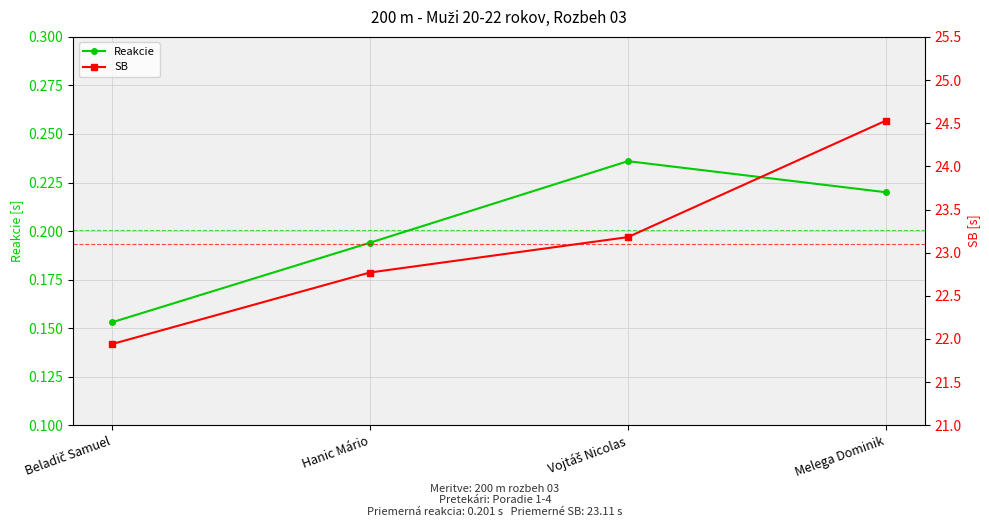

What position from the right is Melega Dominik?

1